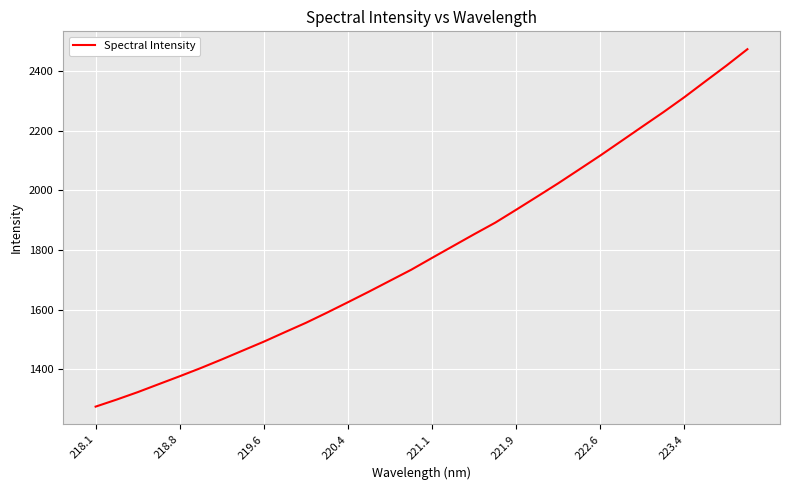

True or false: there are more than 0 points higher than both neighbors.

False